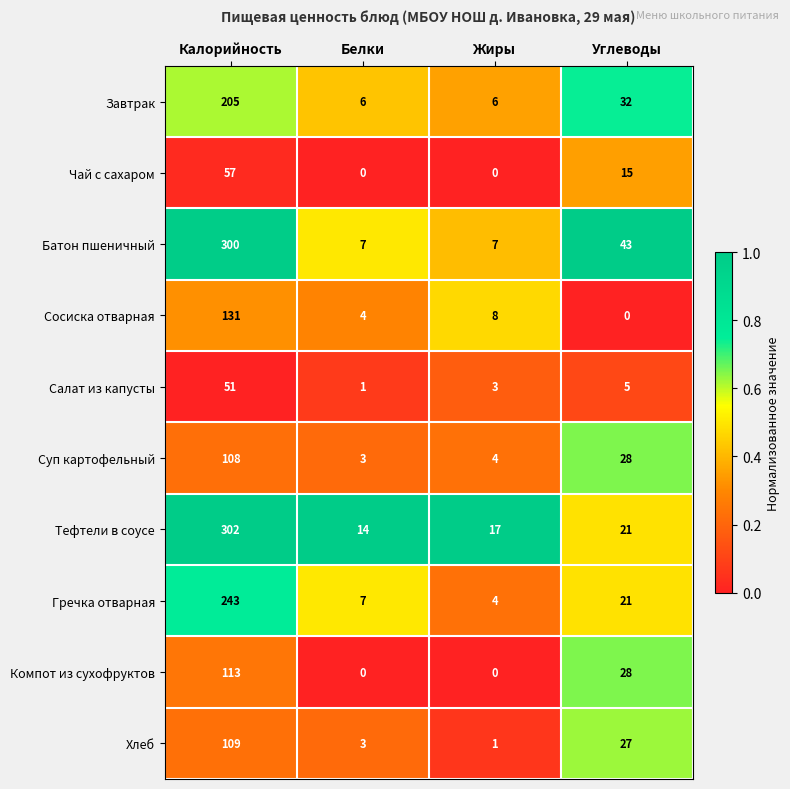

What is the difference between the second highest and second lowest values in the Хлеб series?

24